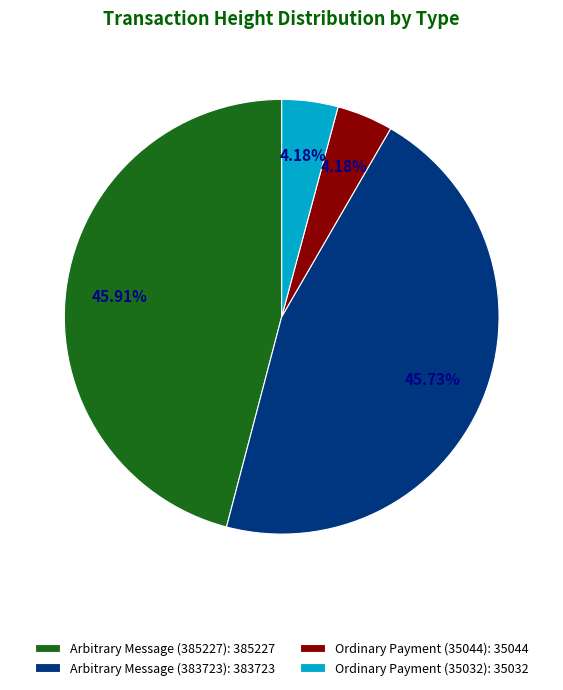

Does Arbitrary Message (383723): 383723 represent more than half of the total?

No